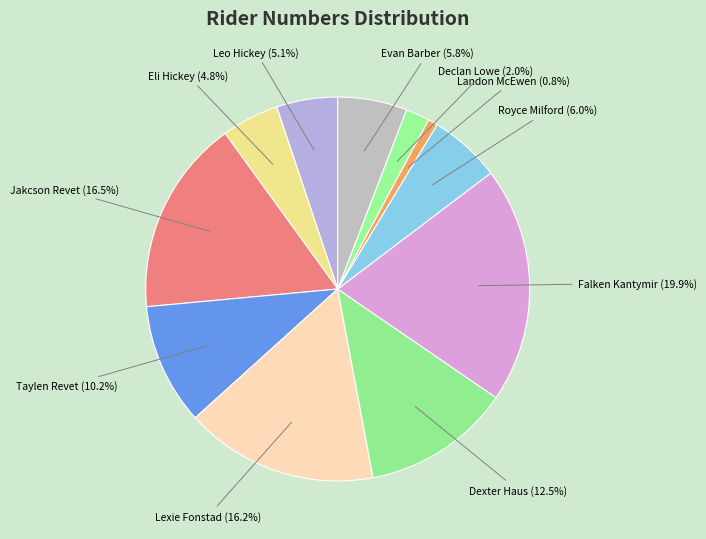

Which slice is the largest?

Falken Kantymir